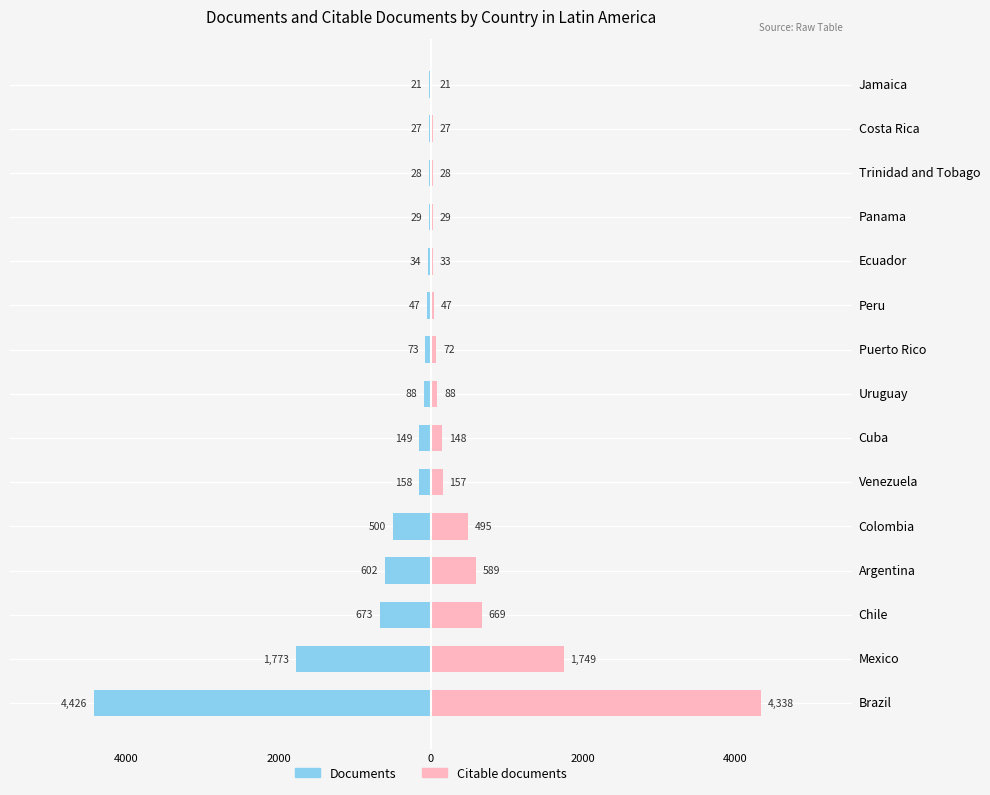

How many groups of bars are there?

15